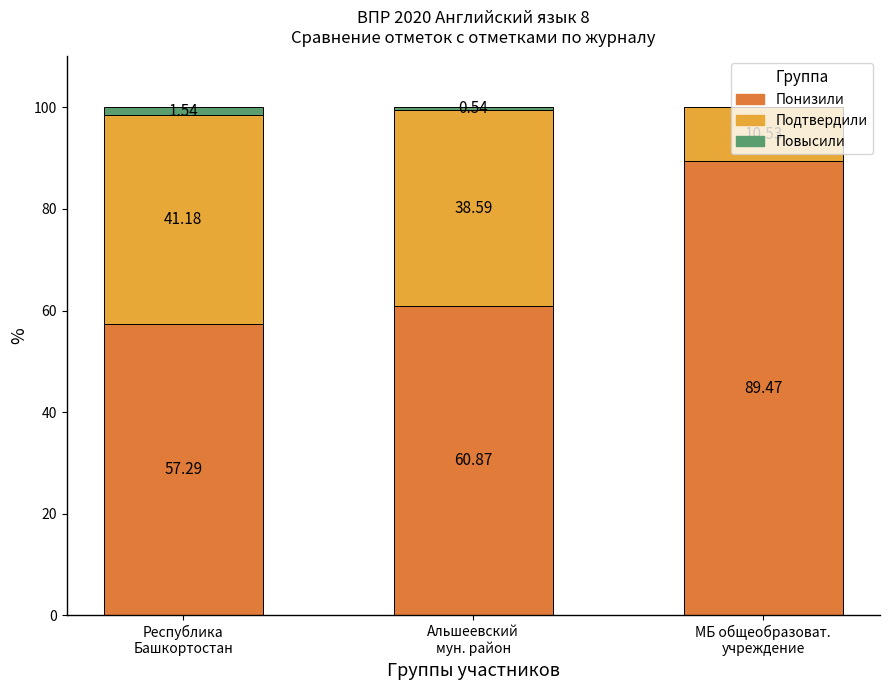

Does the chart contain stacked bars?

Yes